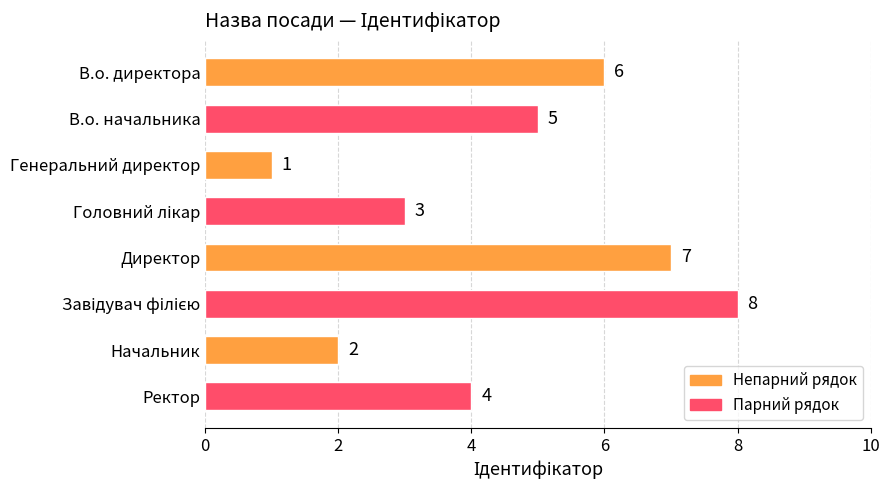

Reading bottom to top, transcribe all the data shown in this chart.

4	2	8	7	3	1	5	6